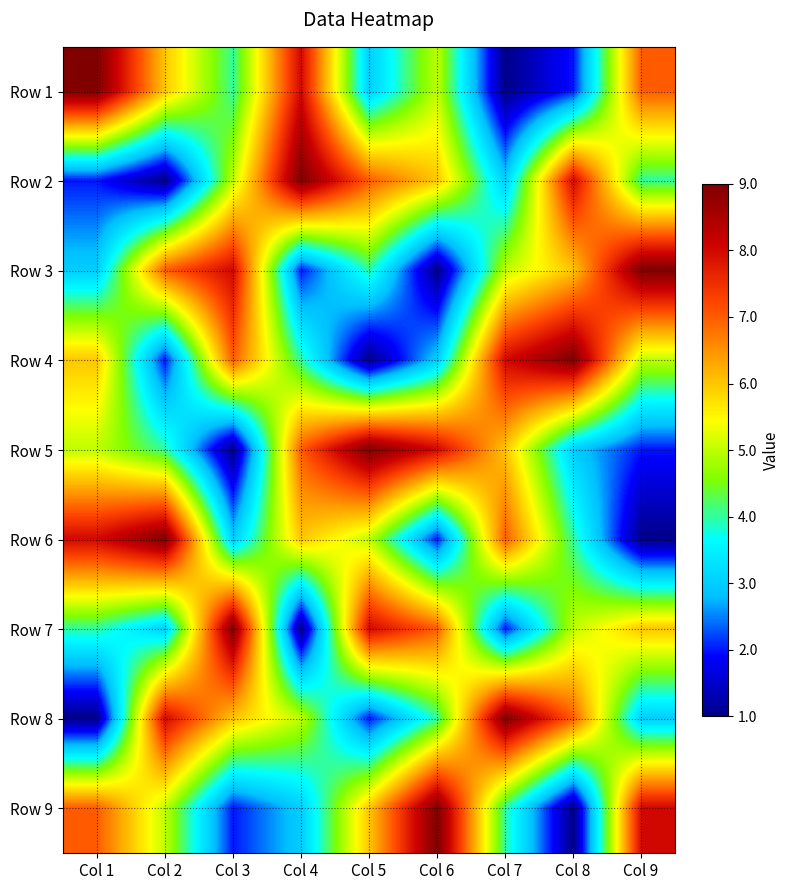

Reading left to right, transcribe all the data shown in this chart.

Row 1: Col 1=9	Col 2=6	Col 3=4	Col 4=8	Col 5=3	Col 6=5	Col 7=1	Col 8=2	Col 9=7
Row 2: Col 1=2	Col 2=1	Col 3=5	Col 4=9	Col 5=7	Col 6=6	Col 7=3	Col 8=8	Col 9=4
Row 3: Col 1=3	Col 2=7	Col 3=8	Col 4=2	Col 5=4	Col 6=1	Col 7=5	Col 8=6	Col 9=9
Row 4: Col 1=6	Col 2=2	Col 3=7	Col 4=4	Col 5=1	Col 6=3	Col 7=8	Col 8=9	Col 9=5
Row 5: Col 1=5	Col 2=4	Col 3=1	Col 4=7	Col 5=9	Col 6=8	Col 7=6	Col 8=3	Col 9=2
Row 6: Col 1=8	Col 2=9	Col 3=3	Col 4=6	Col 5=5	Col 6=2	Col 7=7	Col 8=4	Col 9=1
Row 7: Col 1=4	Col 2=3	Col 3=9	Col 4=1	Col 5=8	Col 6=7	Col 7=2	Col 8=5	Col 9=6
Row 8: Col 1=1	Col 2=8	Col 3=6	Col 4=5	Col 5=2	Col 6=4	Col 7=9	Col 8=7	Col 9=3
Row 9: Col 1=7	Col 2=5	Col 3=2	Col 4=3	Col 5=6	Col 6=9	Col 7=4	Col 8=1	Col 9=8